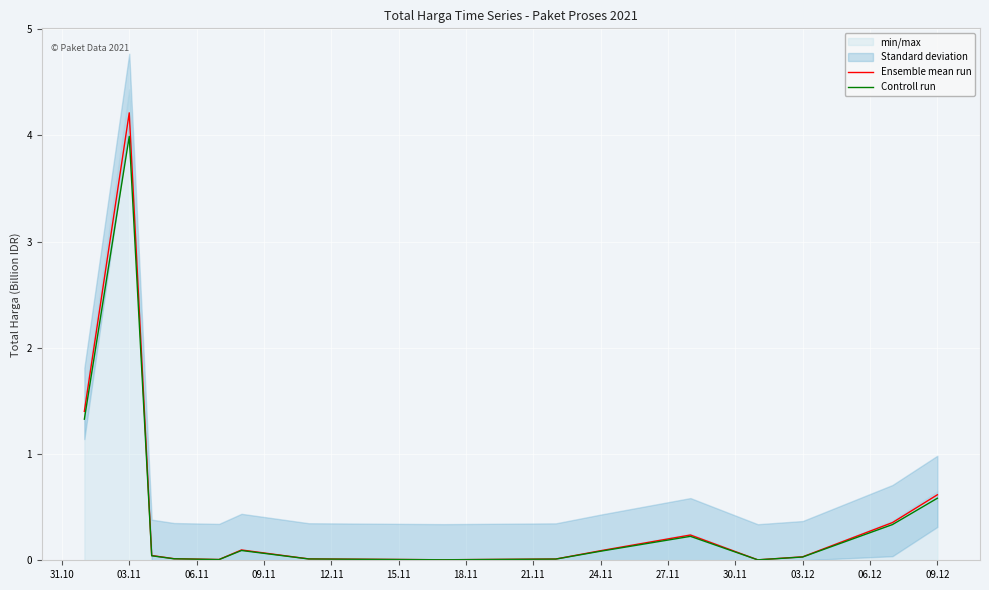

True or false: Ensemble mean run and Controll run intersect in this chart.

False